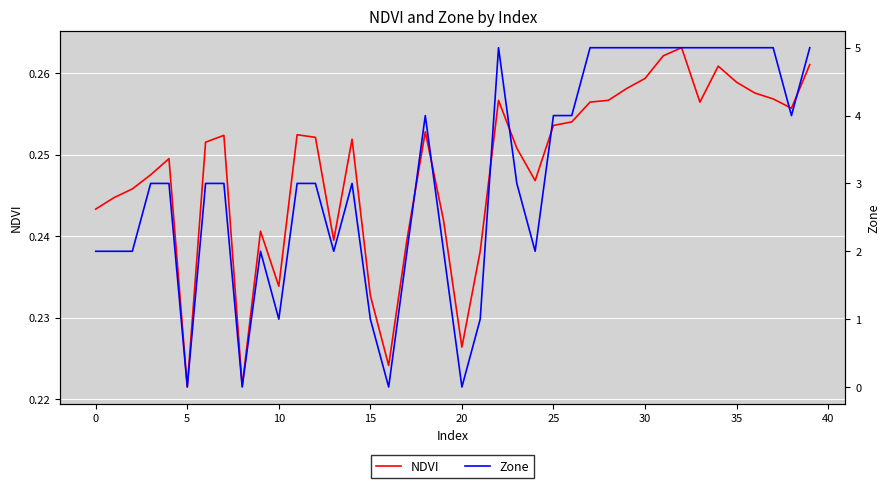

Reading right to left, what are all the values shown in this chart?

NDVI: 0.3	0.3	0.3	0.3	0.3	0.3	0.3	0.3	0.3	0.3	0.3	0.3	0.3	0.3	0.3	0.2	0.3	0.3	0.2	0.2	0.2	0.3	0.2	0.2	0.2	0.3	0.2	0.3	0.3	0.2	0.2	0.2	0.3	0.3	0.2	0.2	0.2	0.2	0.2	0.2
Zone: 5.0	4.0	5.0	5.0	5.0	5.0	5.0	5.0	5.0	5.0	5.0	5.0	5.0	4.0	4.0	2.0	3.0	5.0	1.0	0.0	2.0	4.0	2.0	0.0	1.0	3.0	2.0	3.0	3.0	1.0	2.0	0.0	3.0	3.0	0.0	3.0	3.0	2.0	2.0	2.0